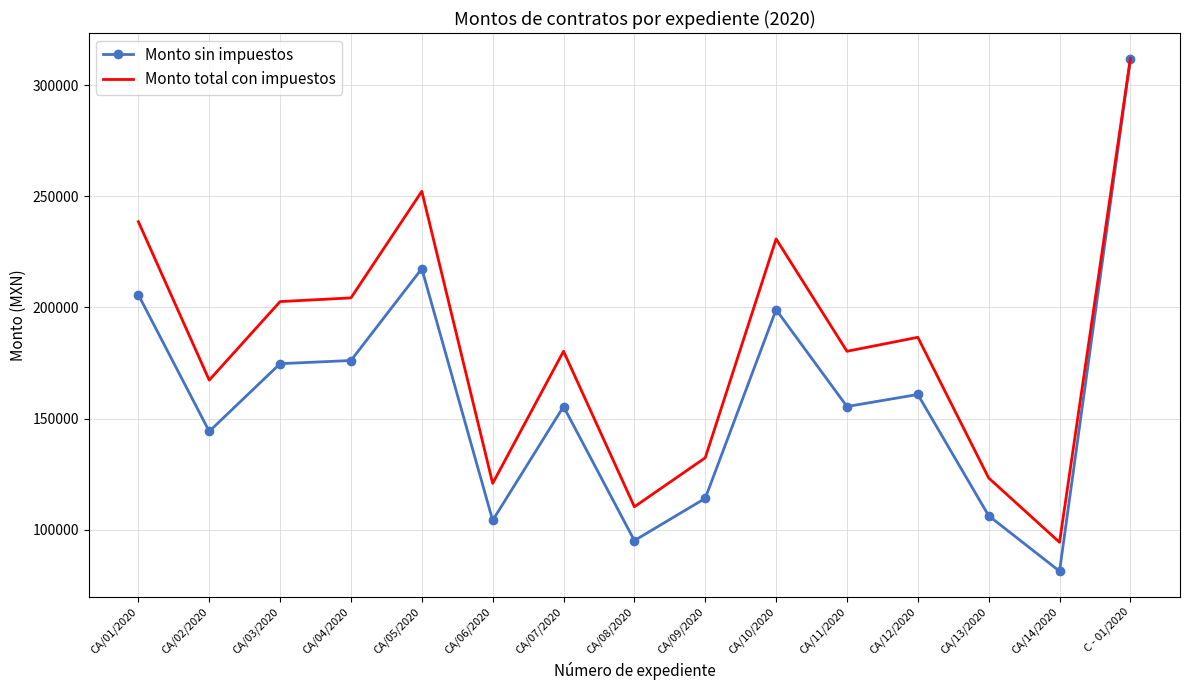

Reading left to right, list all the values displayed in this chart.

Monto sin impuestos: CA/01/2020=205693.4	CA/02/2020=144216.6	CA/03/2020=174702.2	CA/04/2020=176128.4	CA/05/2020=217478.4	CA/06/2020=104156.2	CA/07/2020=155412.8	CA/08/2020=95076.1	CA/09/2020=114091.3	CA/10/2020=199008.0	CA/11/2020=155412.8	CA/12/2020=160836.1	CA/13/2020=106247.5	CA/14/2020=81290.0	C - 01/2020=312000.0
Monto total con impuestos: CA/01/2020=238604.4	CA/02/2020=167291.3	CA/03/2020=202654.6	CA/04/2020=204309.0	CA/05/2020=252274.9	CA/06/2020=120821.1	CA/07/2020=180278.9	CA/08/2020=110288.3	CA/09/2020=132345.9	CA/10/2020=230849.3	CA/11/2020=180278.9	CA/12/2020=186569.9	CA/13/2020=123247.1	CA/14/2020=94296.4	C - 01/2020=312000.0